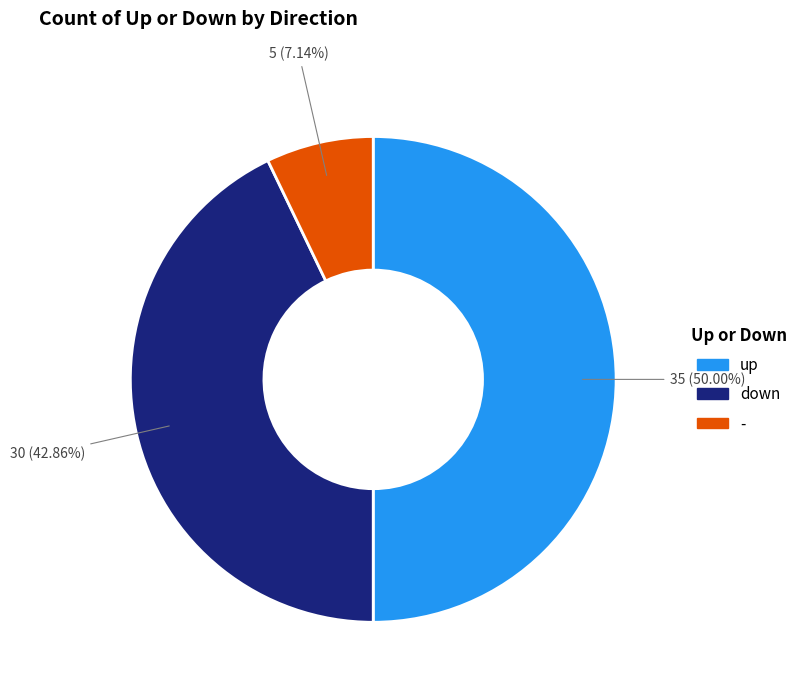

Which has a higher value, - or up?

up